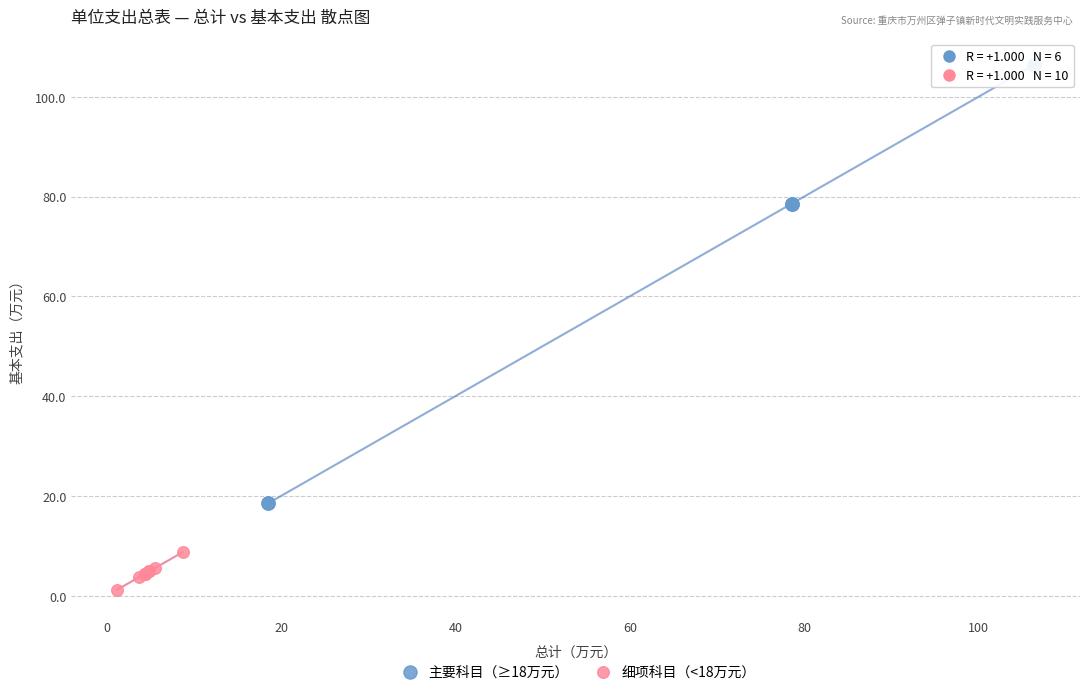

Which series contains the lowest Y value?

细项科目（<18万元）